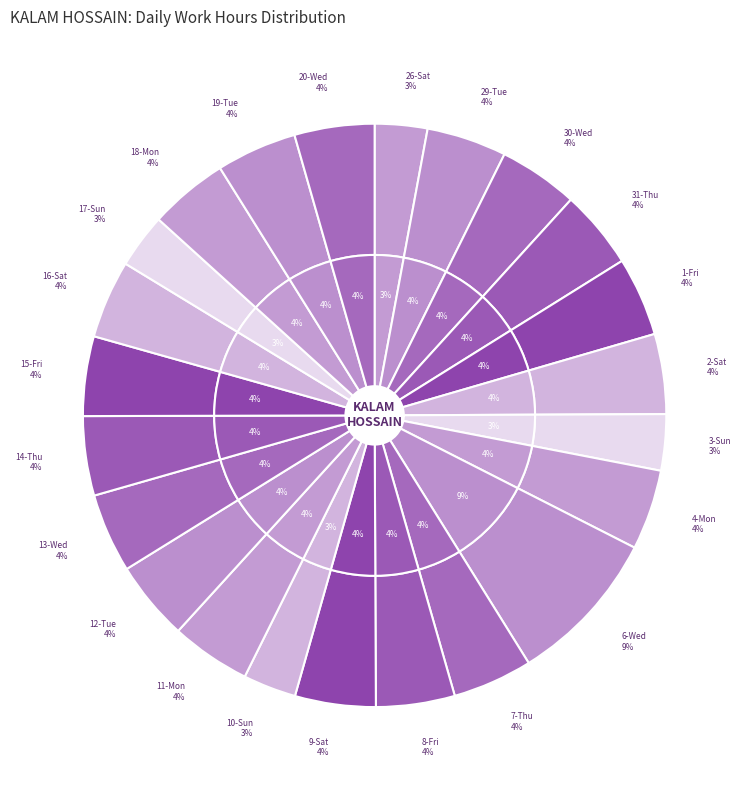

What is the total percentage of 15-Fri and 8-Fri?

8.8%